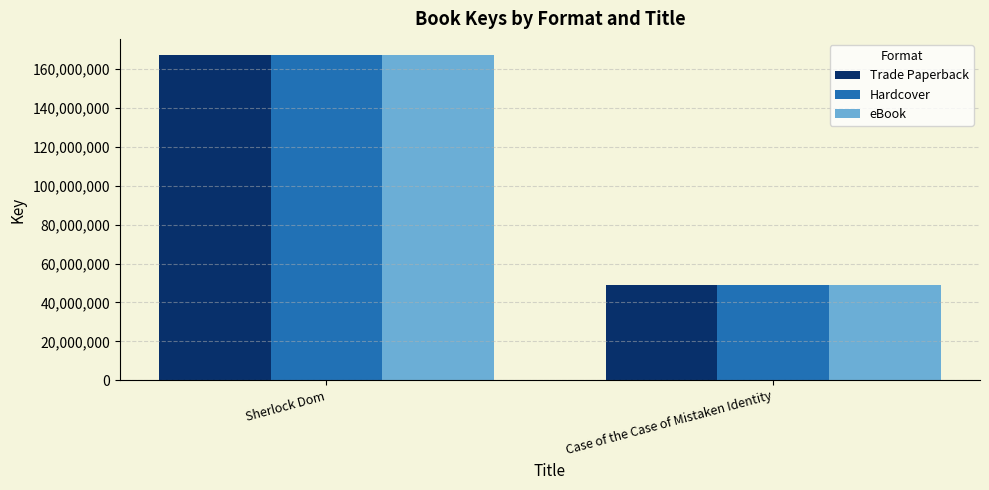

At which label does Hardcover reach its minimum?

Case of the Case of Mistaken Identity